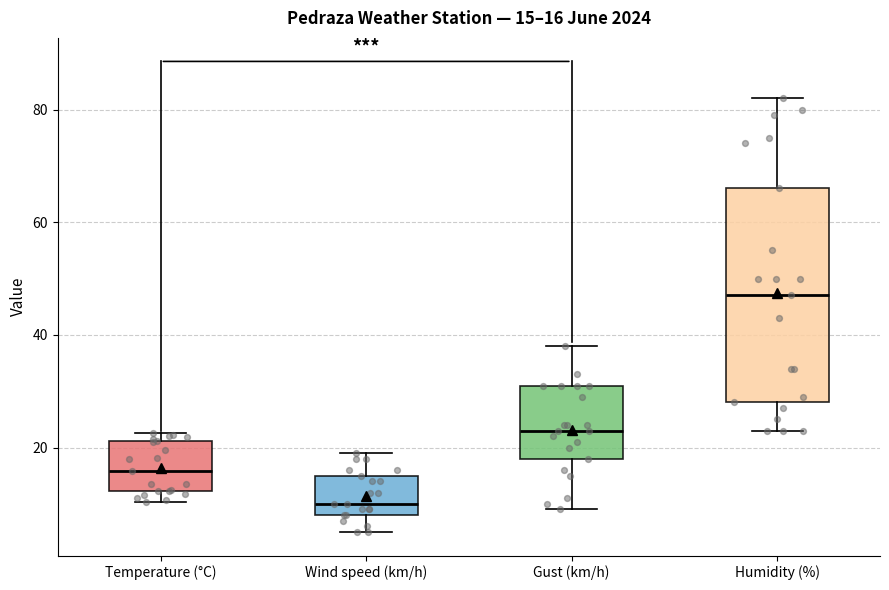

Which box is the tallest, from its lower edge to its upper edge?

Humidity (%)